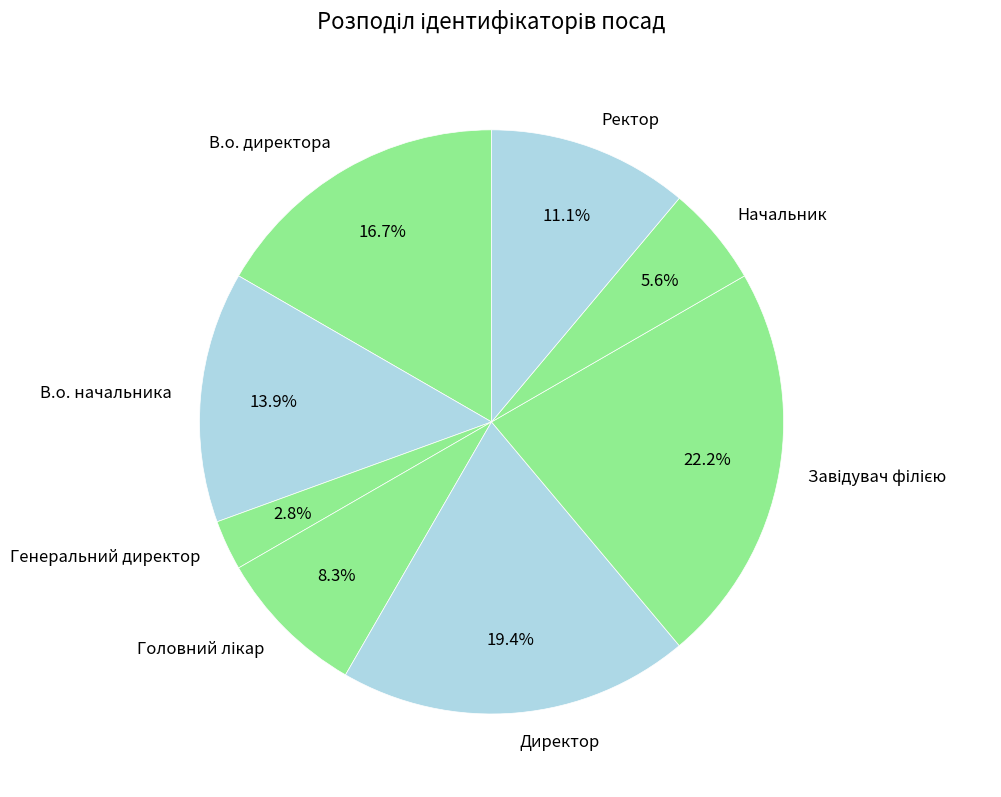

Which category has the smallest portion of the pie?

Генеральний директор